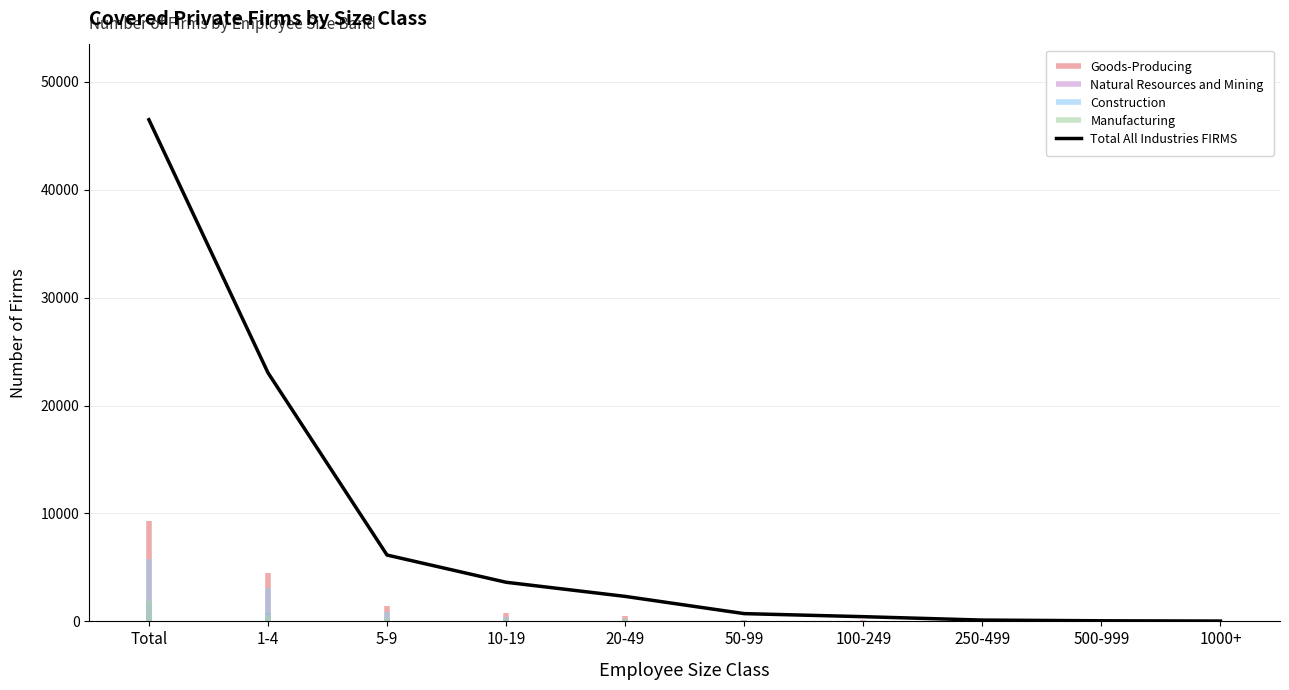

What is the average value of the Construction series?

1040